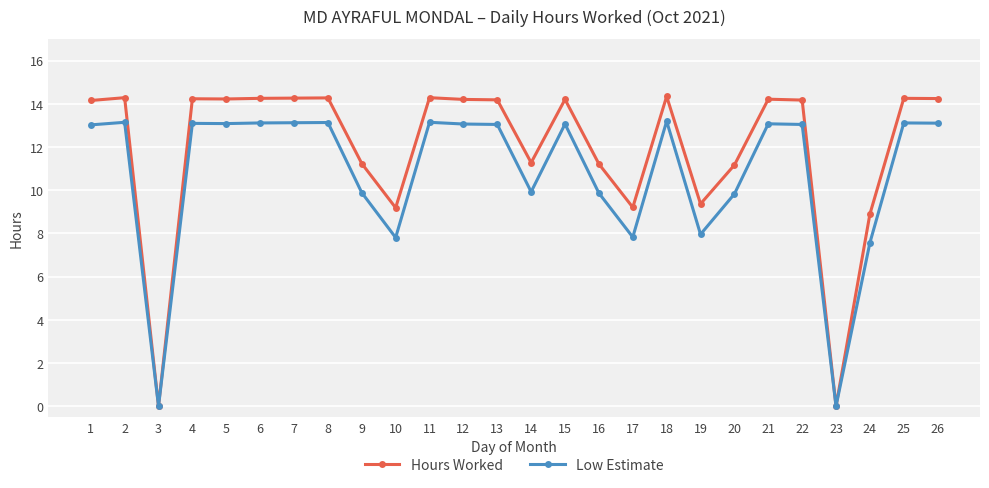

Which series has the largest range (max minus min)?

Hours Worked